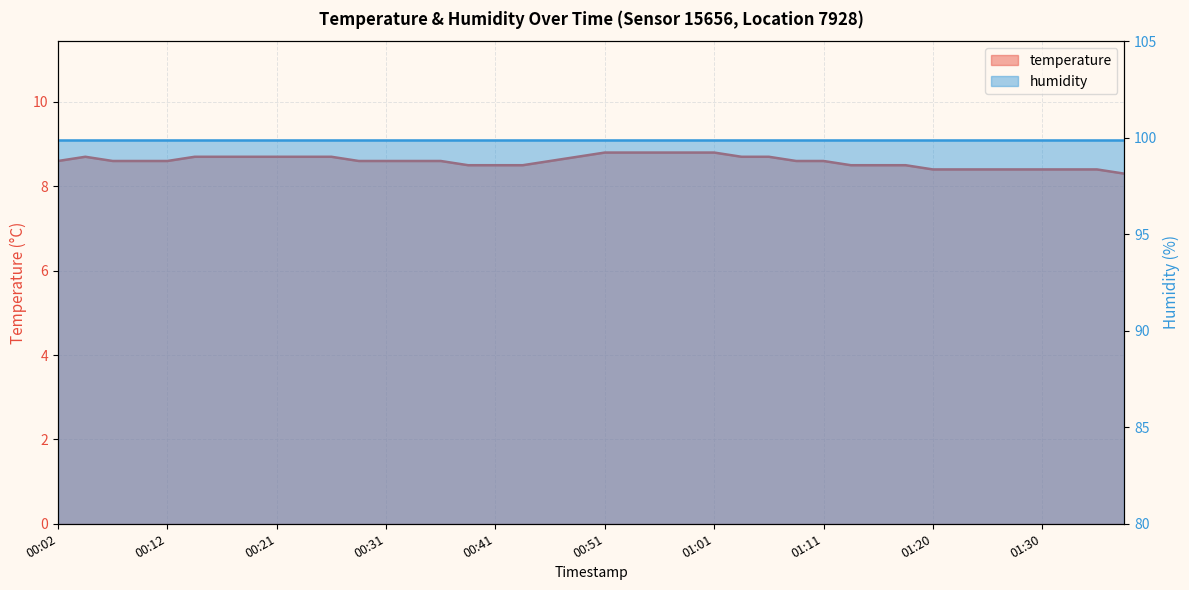

What is the average value?

8.6